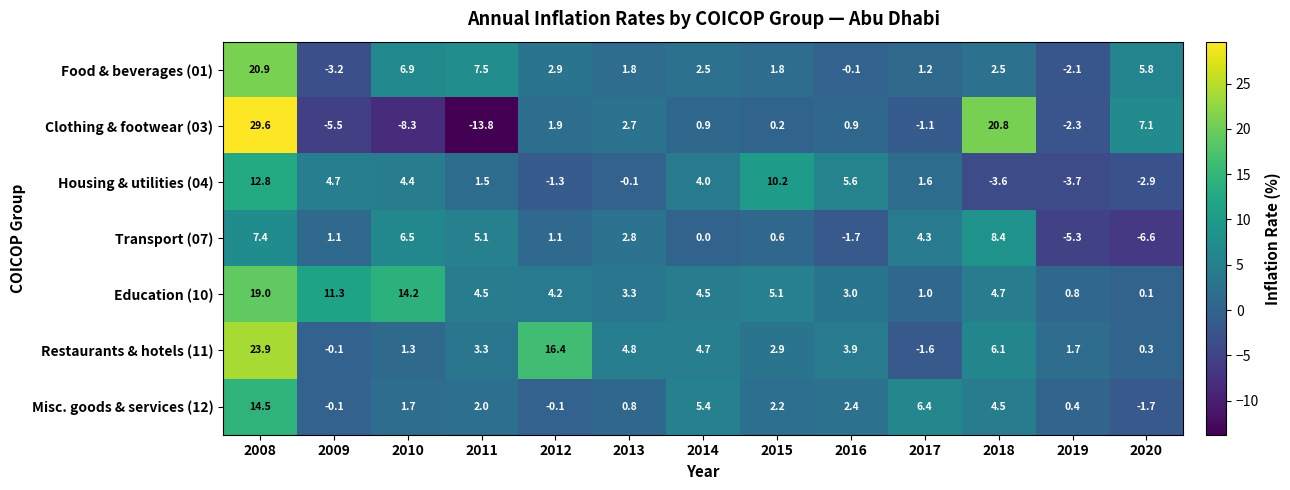

Count the number of data series in this chart.

7